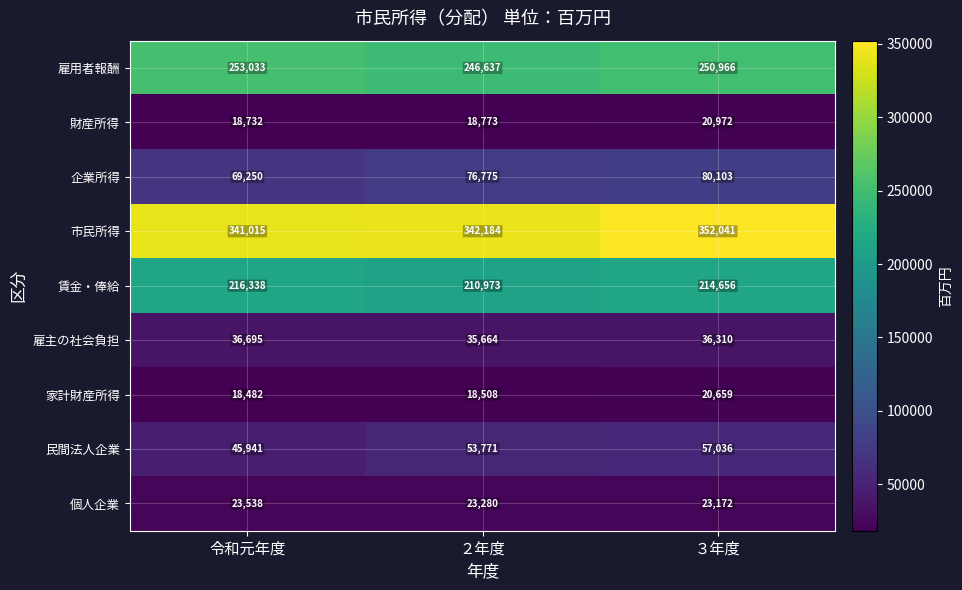

What is the sum of the 雇用者報酬 values at ３年度 and ２年度?

497603